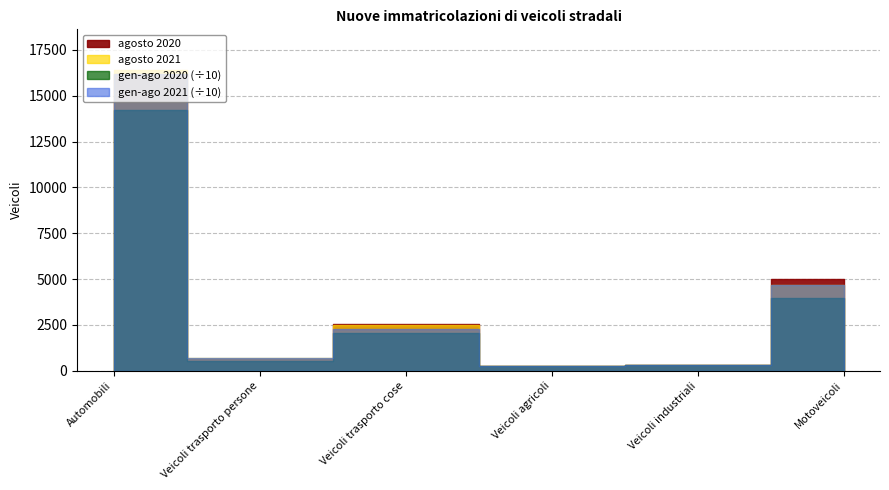

List the series in order of their peak value, lowest first.

agosto 2020, agosto 2021, gennaio-agosto 2020, gennaio-agosto 2021